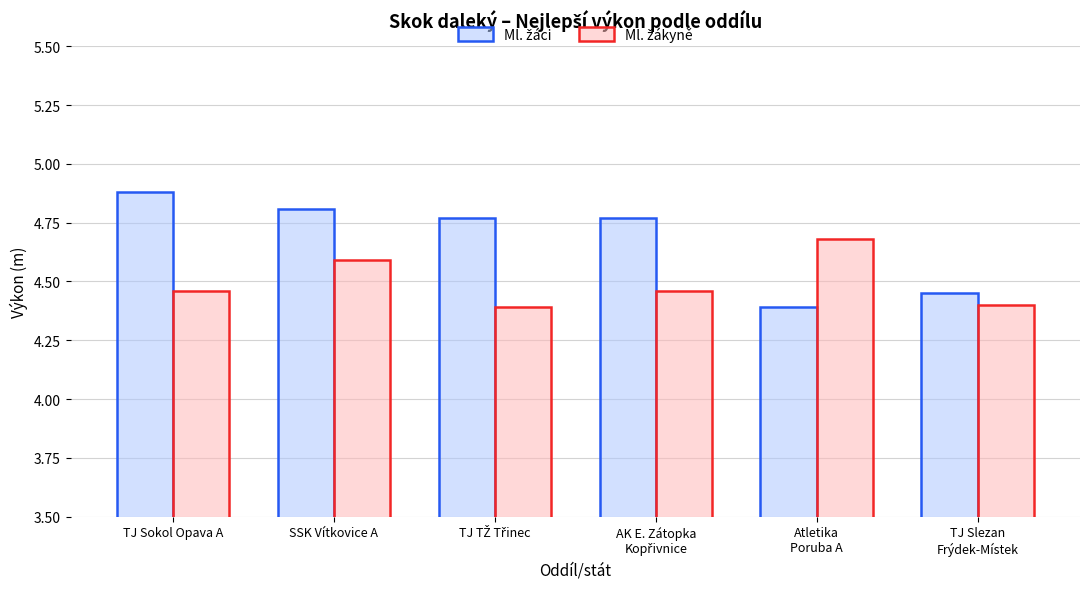

At how many categories does at least one series exceed 4?

6